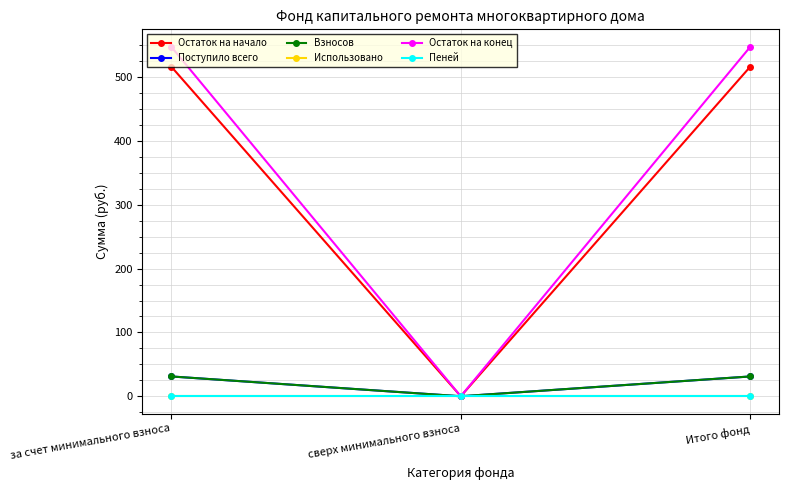

Is it true that Поступило всего equals 19.6 at Итого фонд?

False